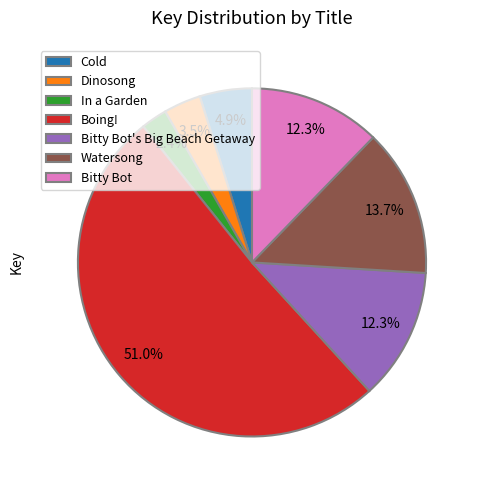

To the nearest percent, what portion does Watersong represent?

14%